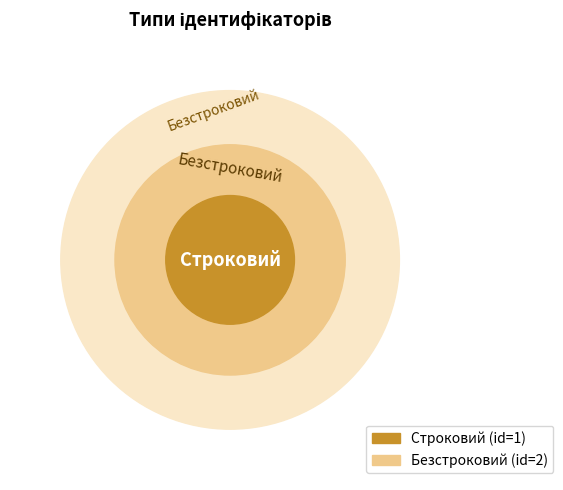

Rank the categories by value from highest to lowest.

Безстроковий, Строковий